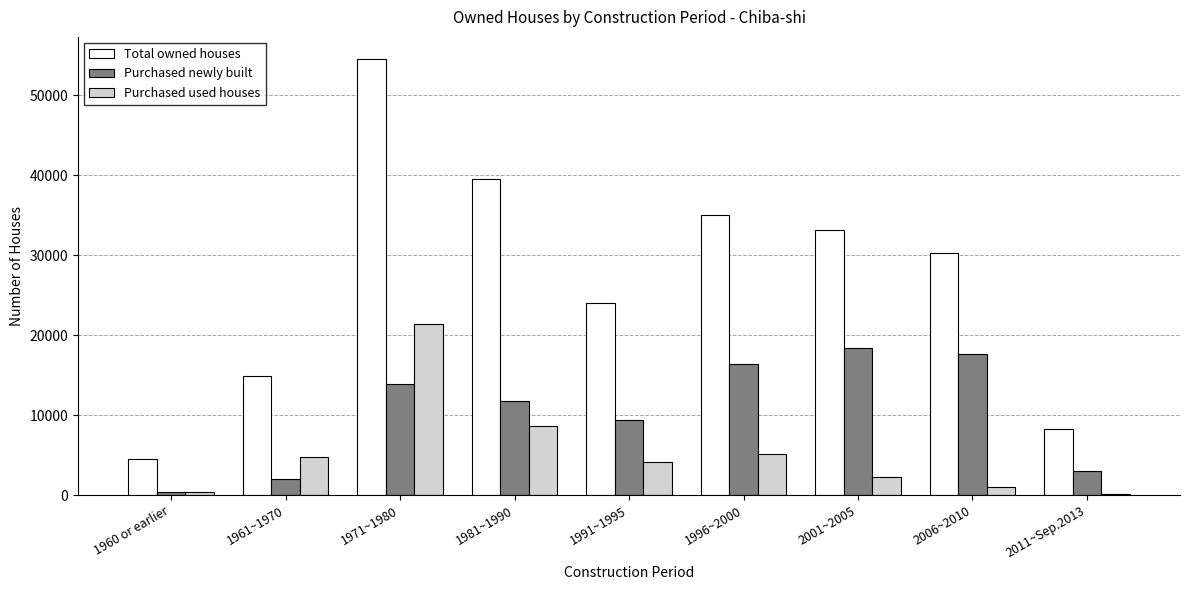

What is the sum of all Total owned houses values?

244100